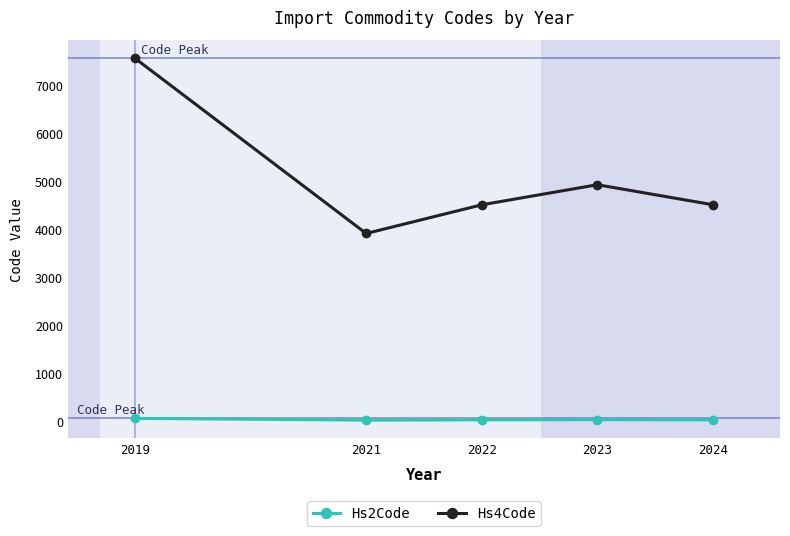

Rank the series at 2022 from lowest to highest value.

Hs2Code, Hs4Code